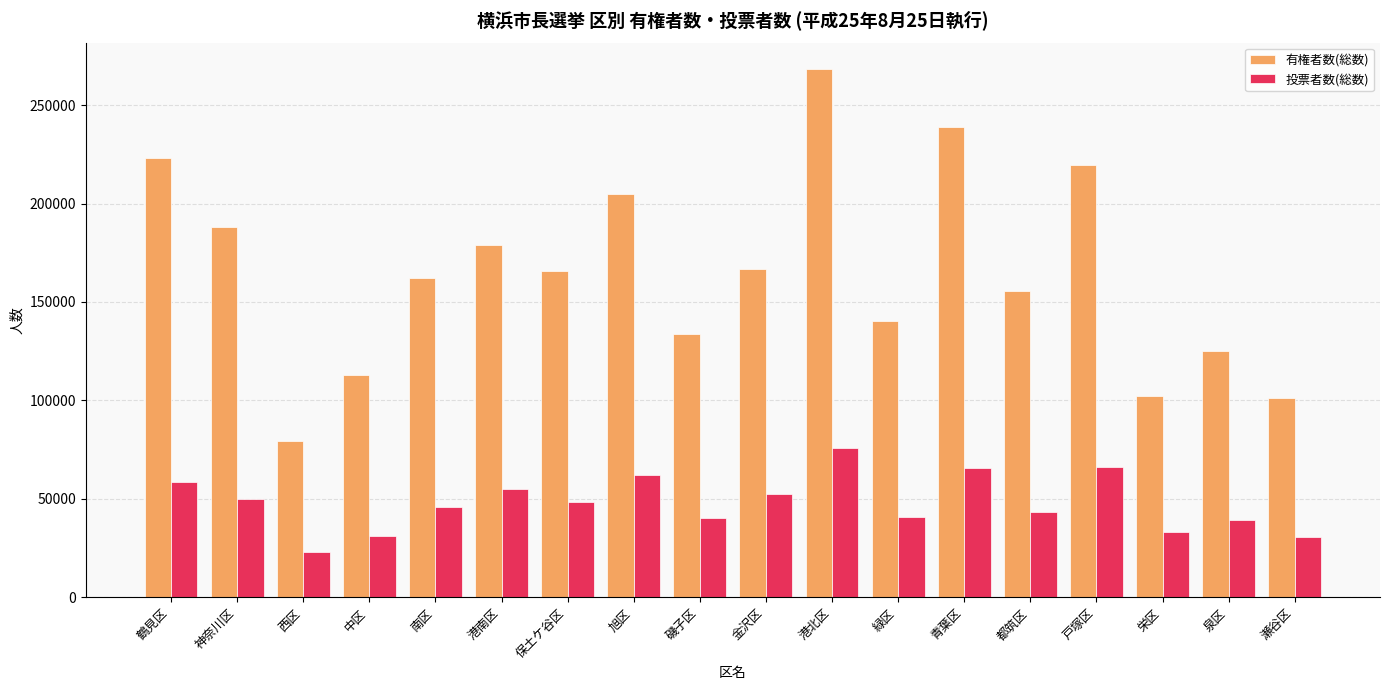

What are all the series names shown in the legend?

有権者数(総数), 投票者数(総数)